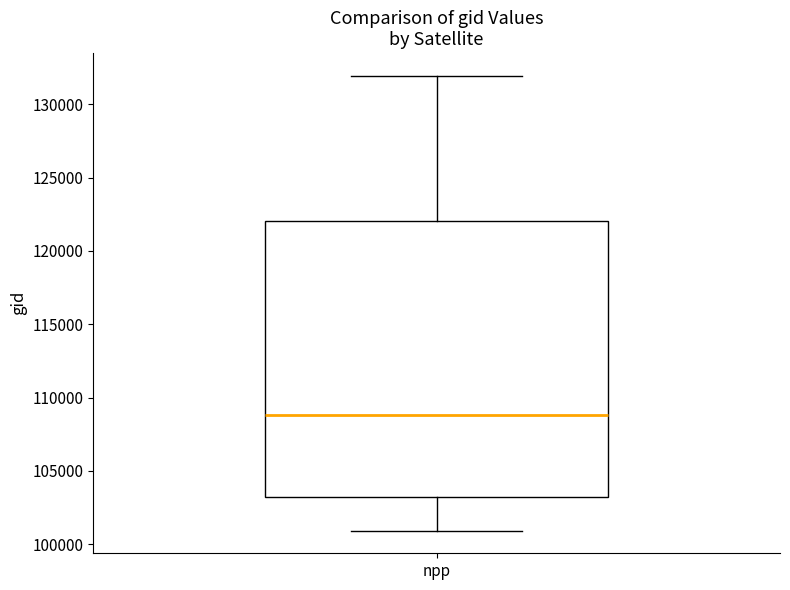

Transcribe this box plot: give where the median line is, the range the box spans, and where the two whiskers end, as read against the y-axis. The values are not printed on the chart, so give them approximately, as read against the axis.

median 109000, box 103000 to 122000, whiskers 101000 to 132000